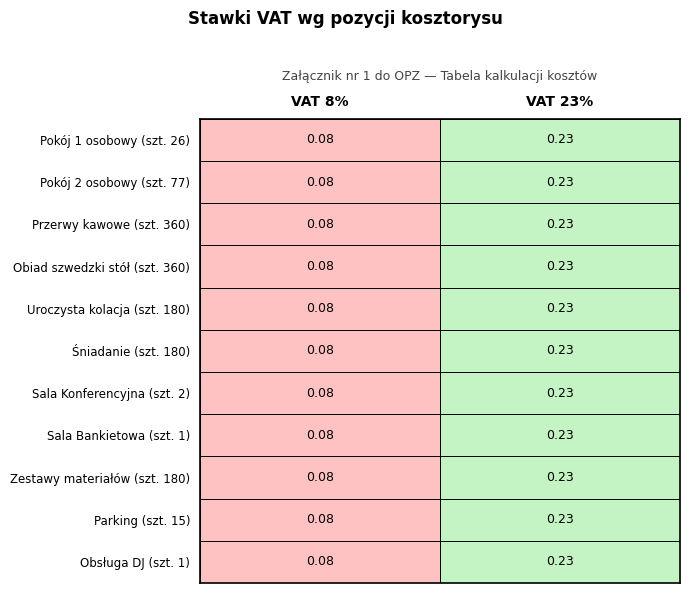

Count the number of categories in the chart.

2